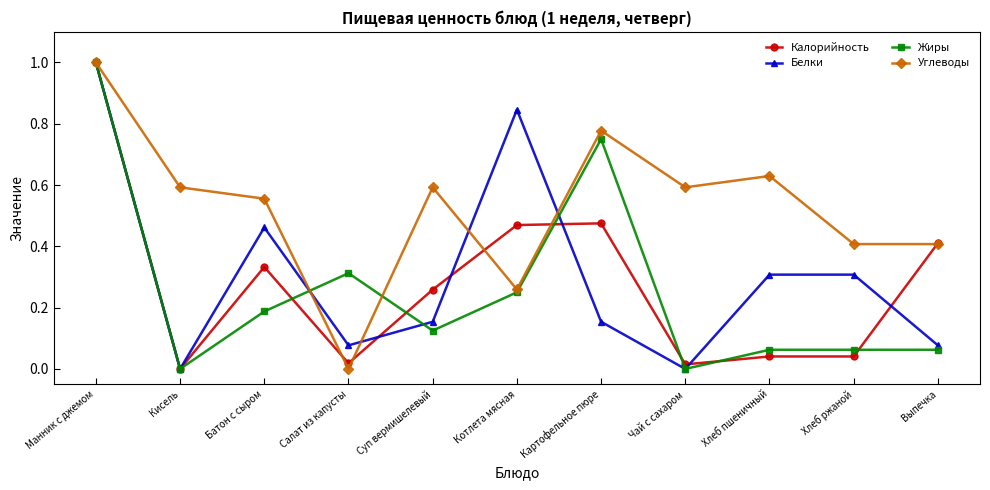

At which category does Жиры reach its first local valley?

Кисель